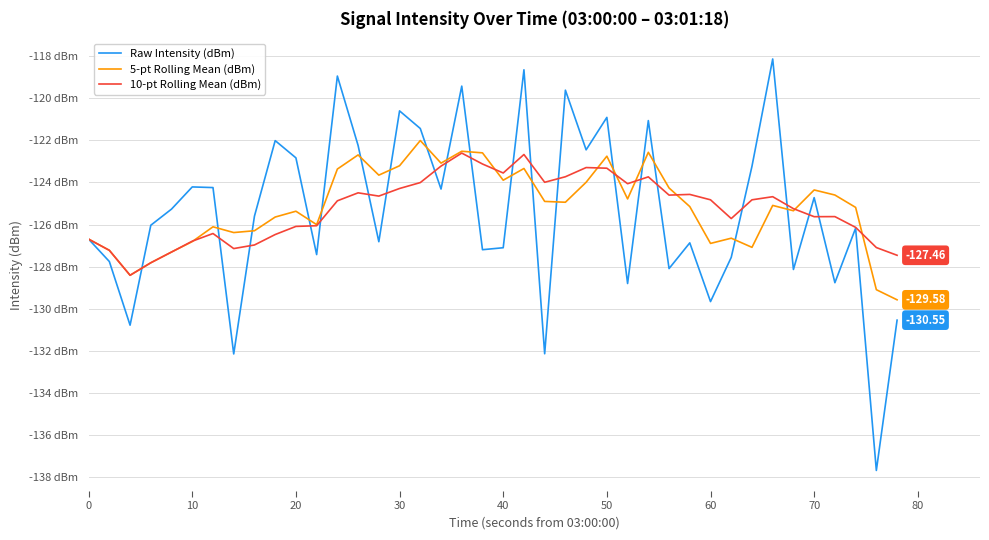

Which series has the largest total across all categories?

5-pt Rolling Mean (dBm)